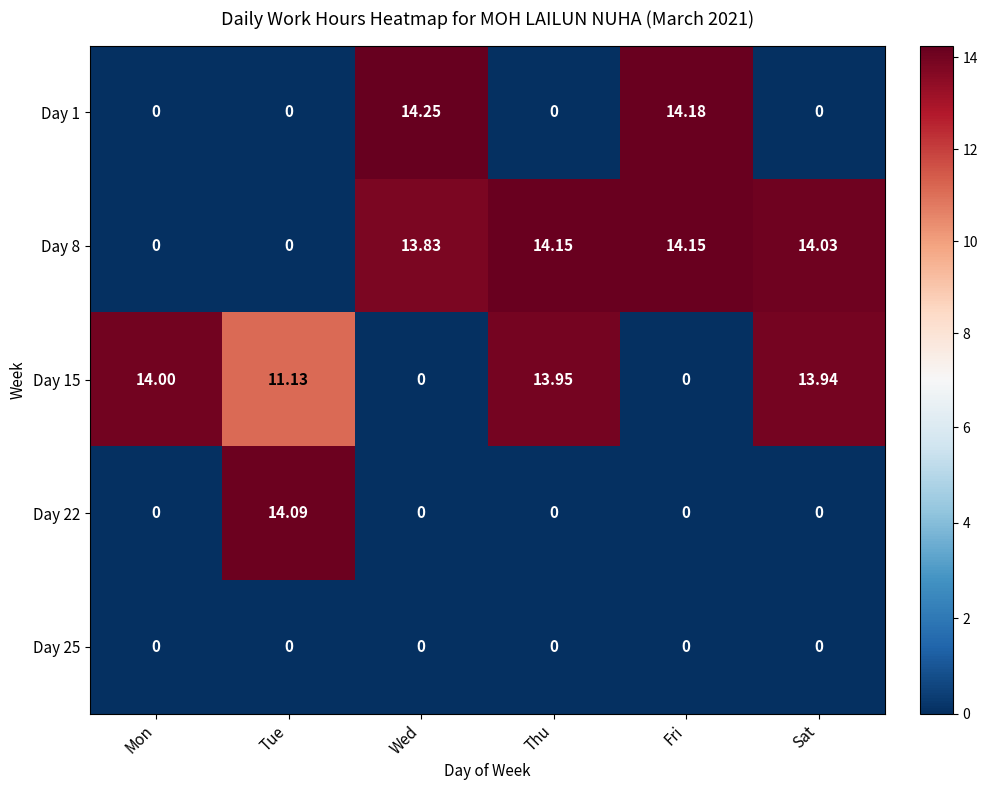

How many distinct data groups are displayed?

5